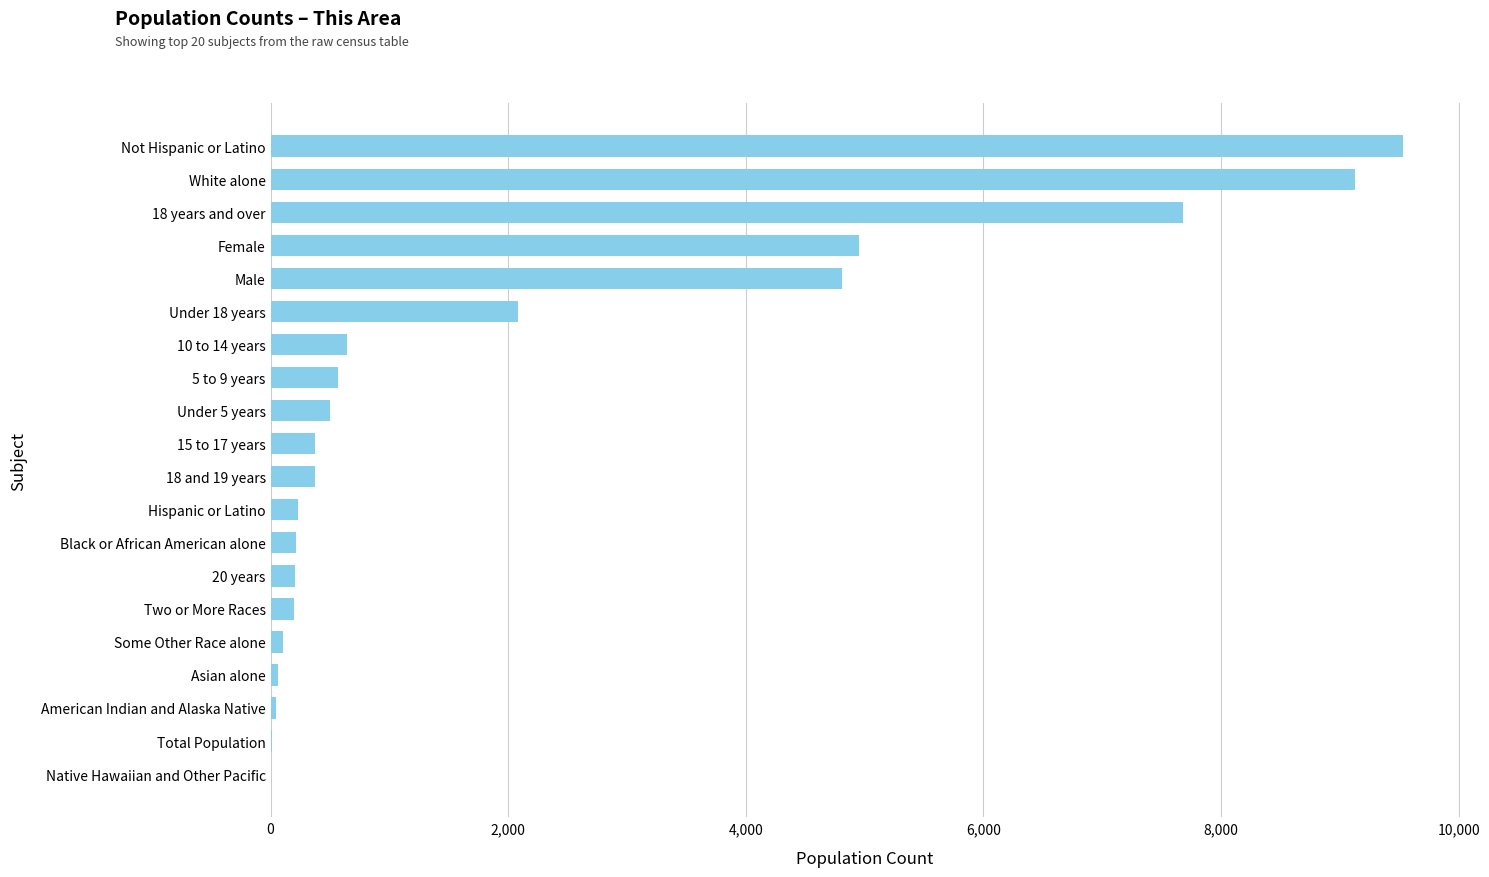

What is the sum of all values?

41702